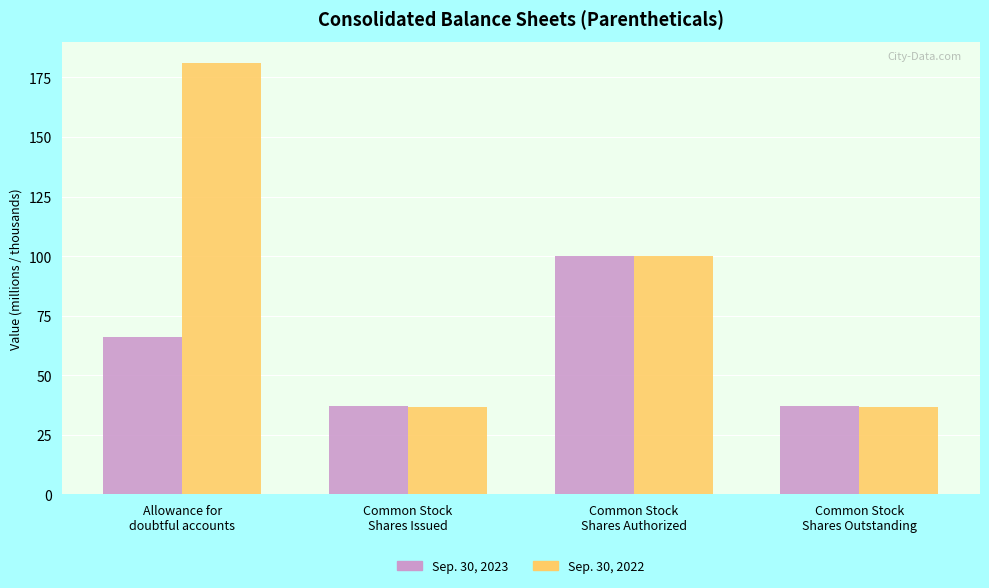

Does the chart contain stacked bars?

No